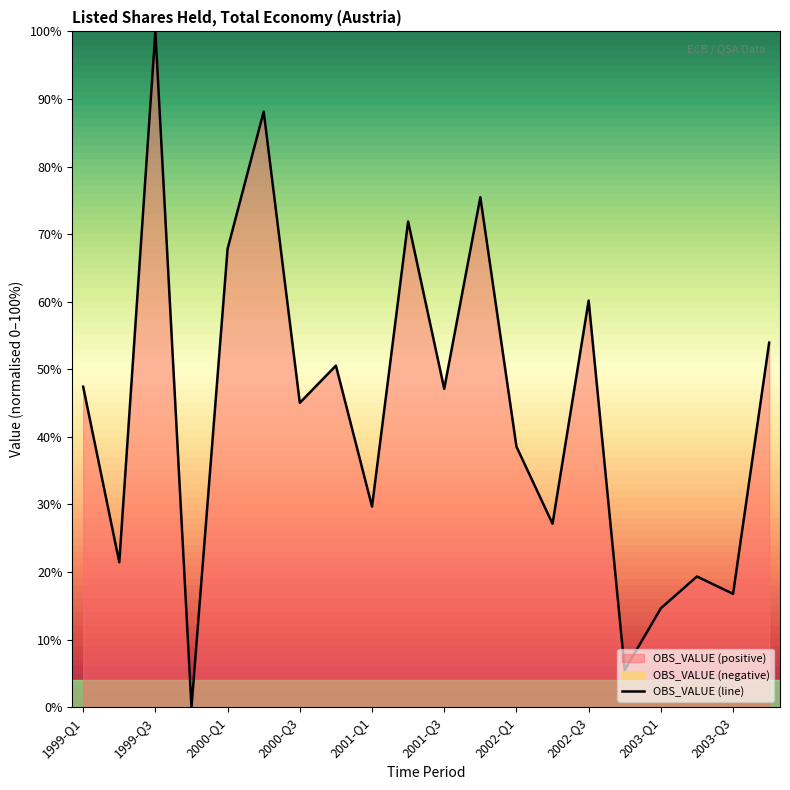

How many data points are above 47?

10